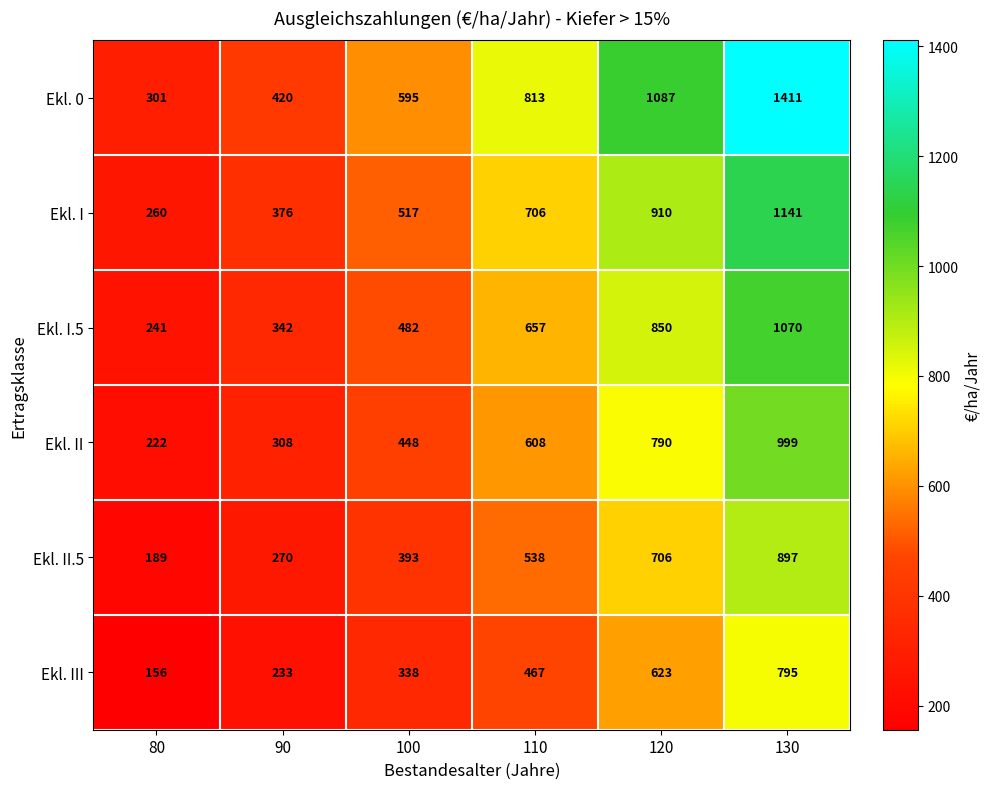

Which series changed the most between 120 and 130?

Ekl. 0